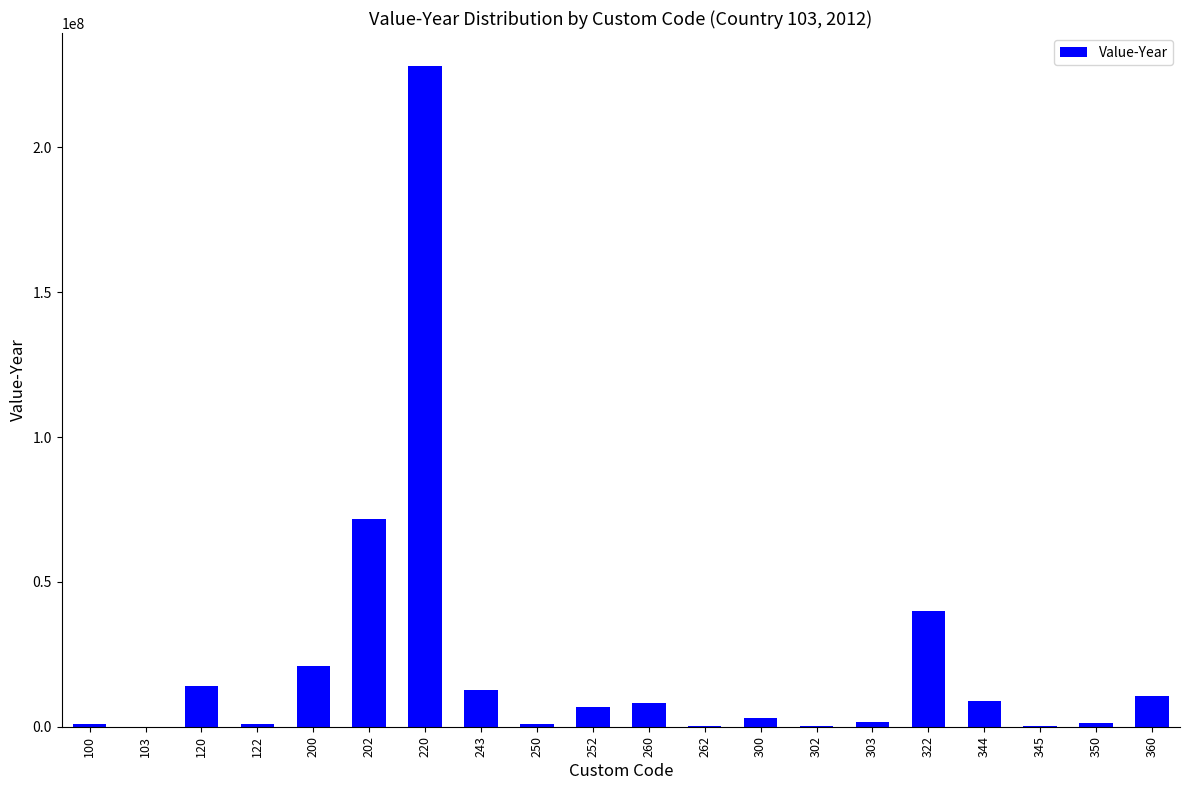

Is it true that the value at 252 is 6931092?

True